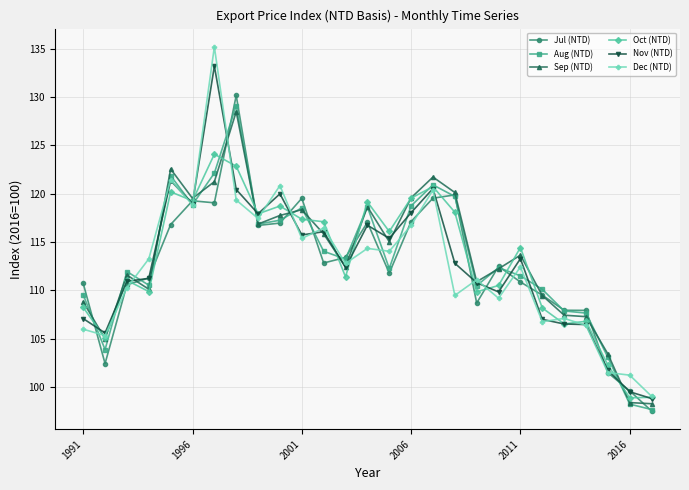

What is the lowest value of the Nov (NTD) series?

98.8